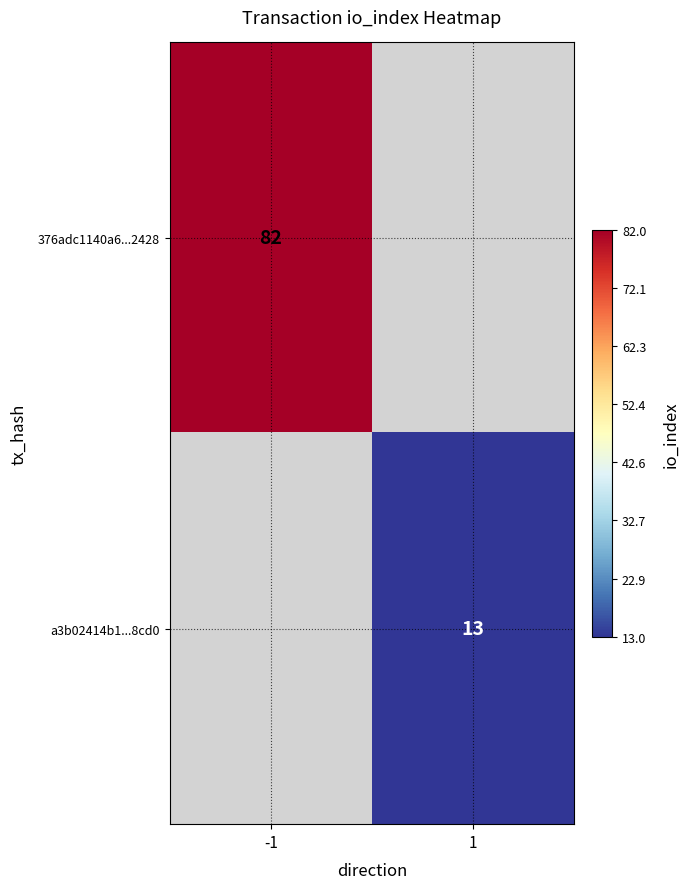

Is it true that 376adc1140a6...2428 equals 82 at -1?

True